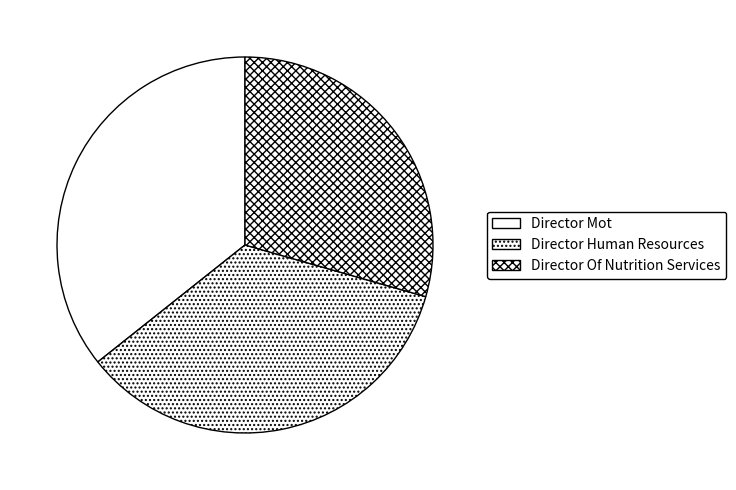

How many slices are in this pie chart?

3